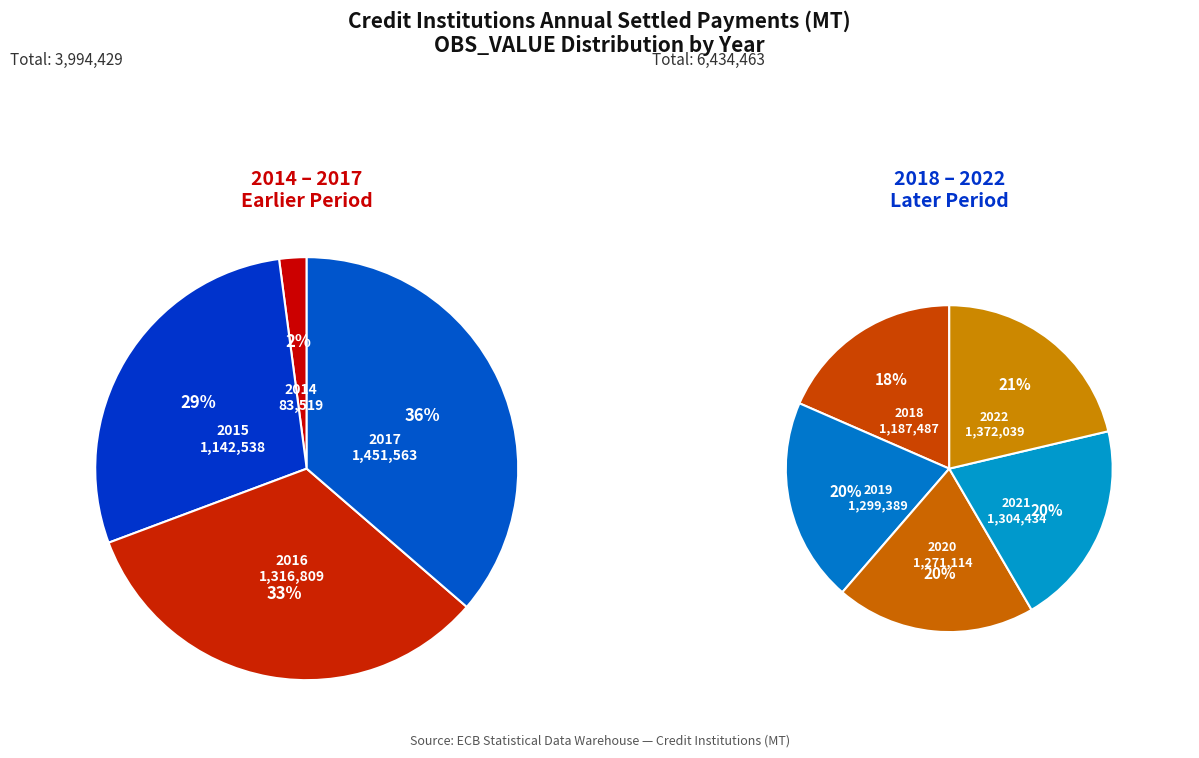

Does any single category account for the majority?

No